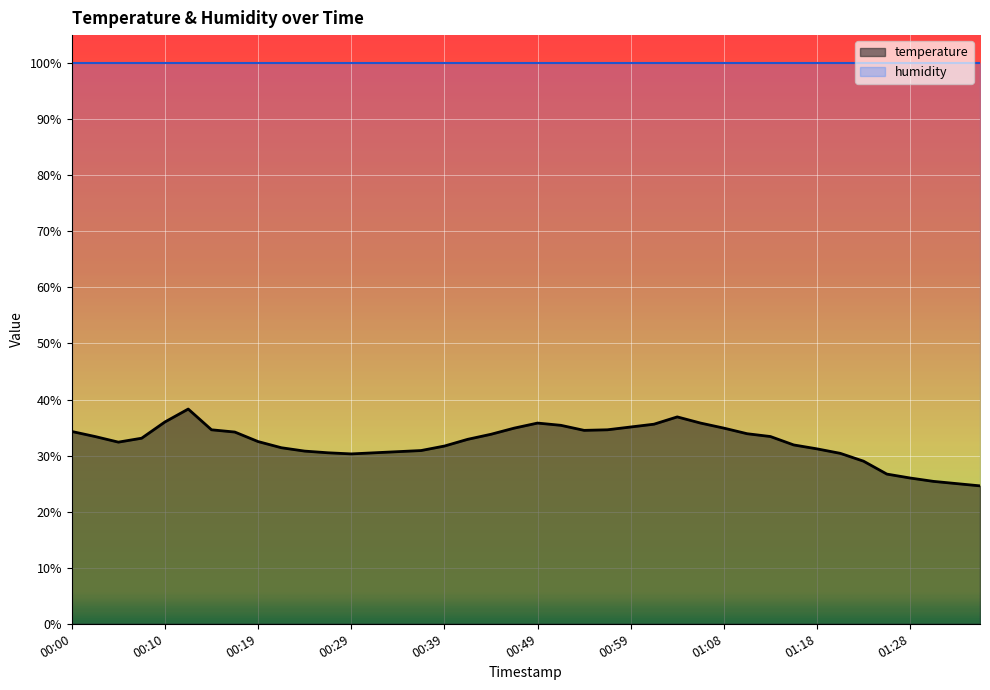

Where does the data first go above 33?

00:00